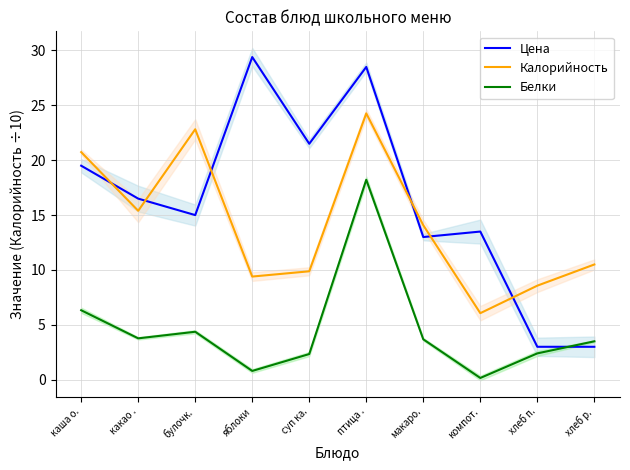

What are all the series names shown in the legend?

Цена, Калорийность, Белки